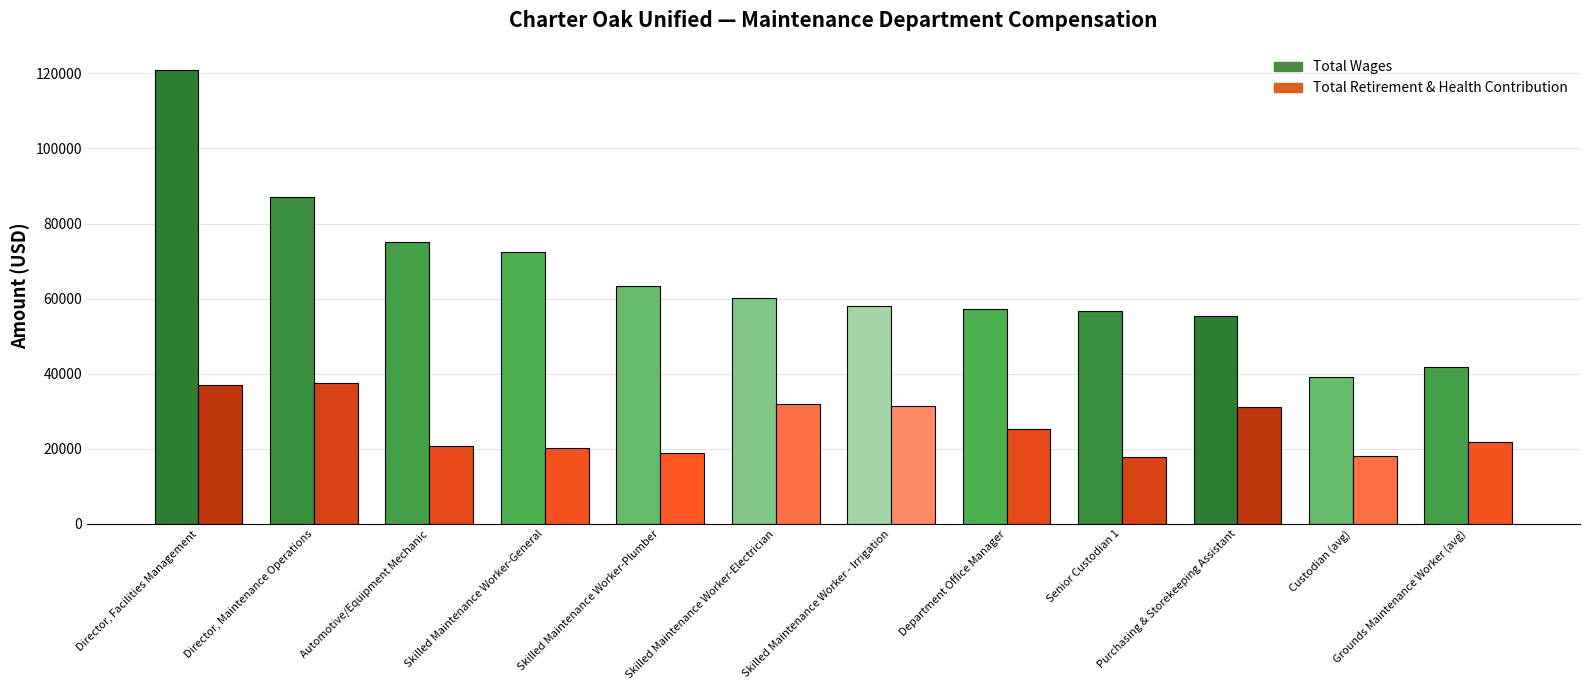

At how many categories does at least one series exceed 23128?

12